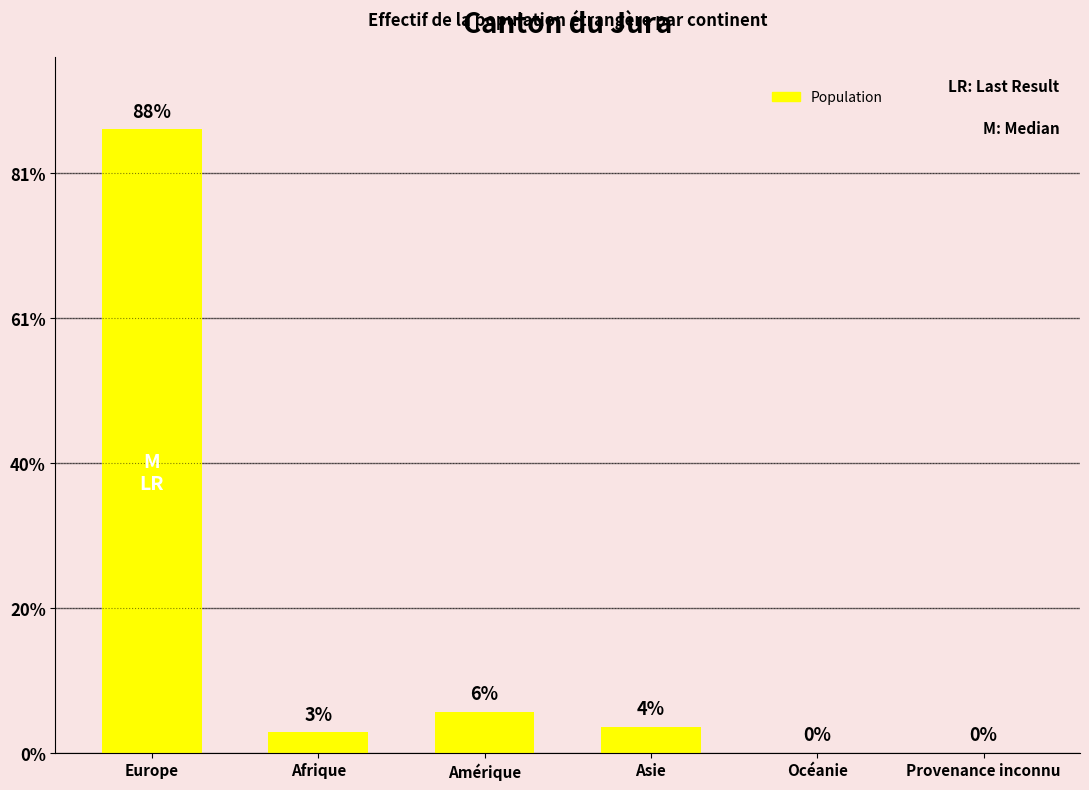

Are the bars grouped side by side (vs. stacked)?

No